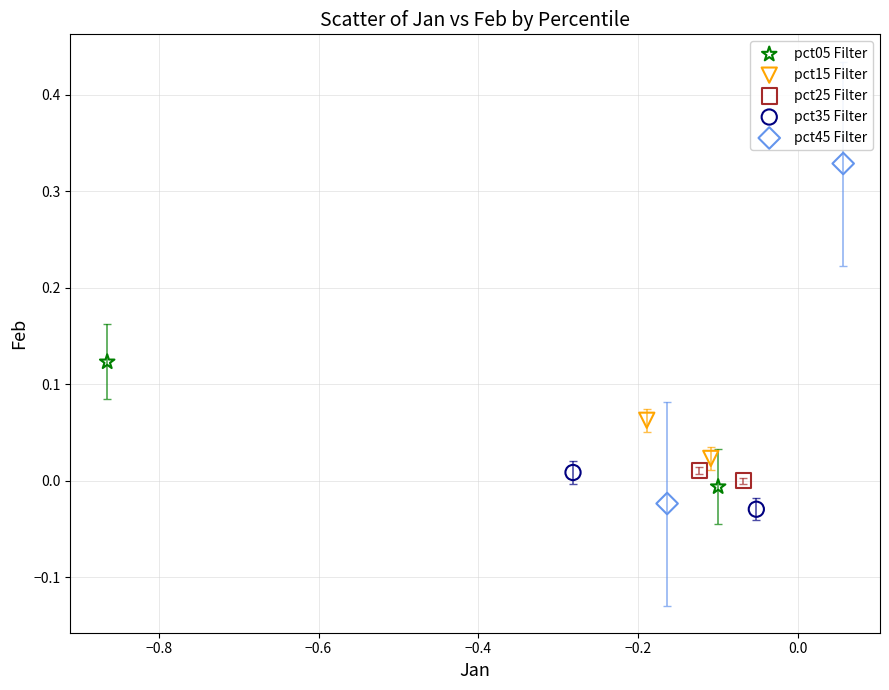

What are all the series names shown in the legend?

pct05 Filter, pct15 Filter, pct25 Filter, pct35 Filter, pct45 Filter